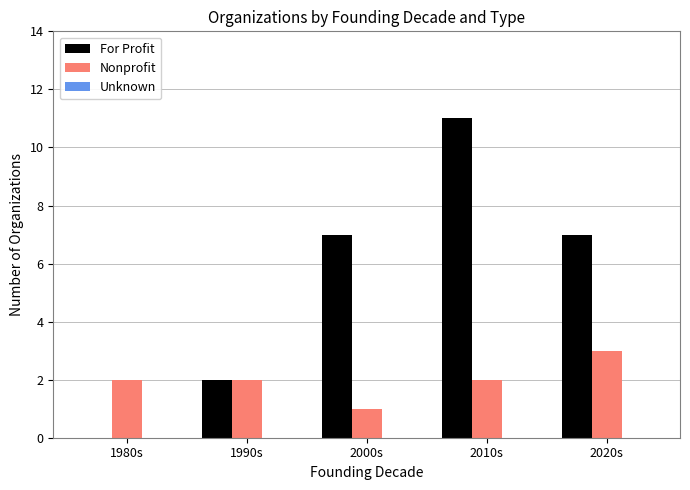

Count the number of categories in the chart.

5